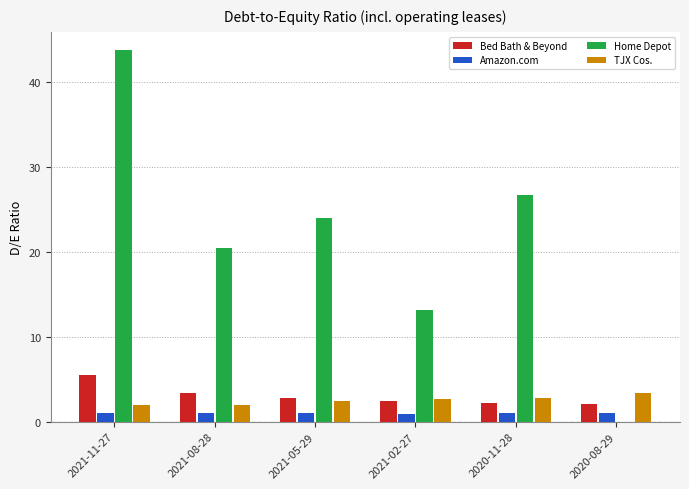

What are all the series names shown in the legend?

Bed Bath & Beyond, Amazon.com, Home Depot, TJX Cos.